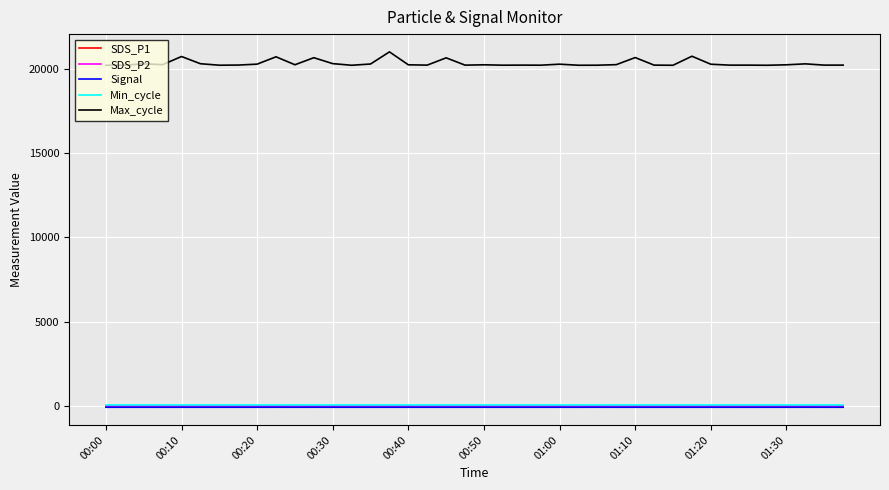

Which series has the widest spread of values?

Max_cycle